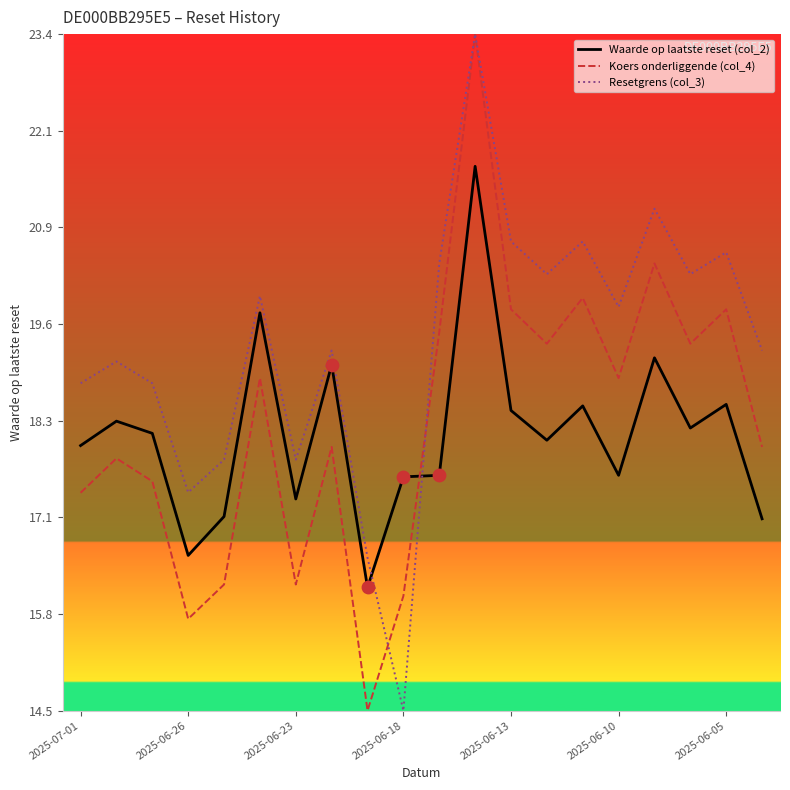

Which series has the largest total across all categories?

Resetgrens (col_3)